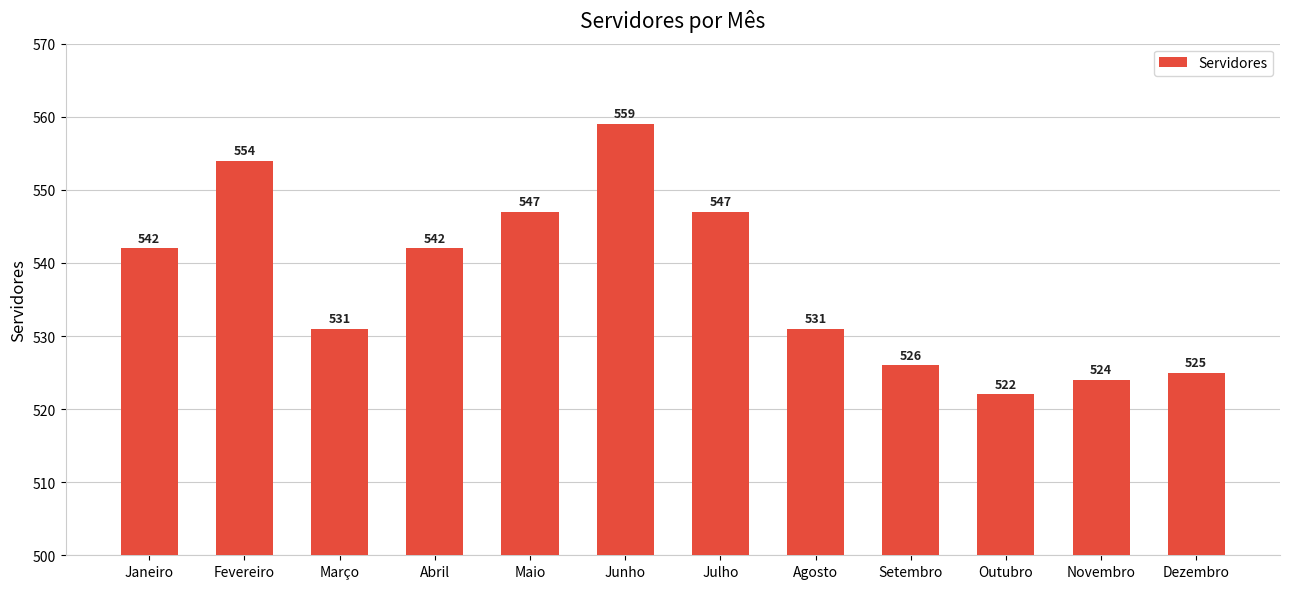

What is the approximate value at Julho, to the nearest 10?

550